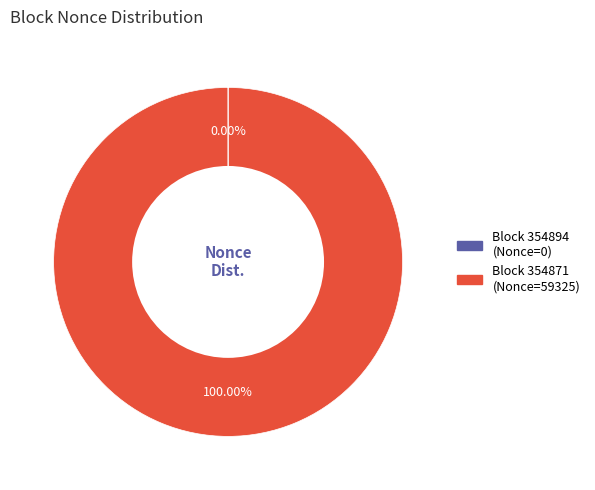

What is the majority slice?

Block 354871 (Nonce=59325)